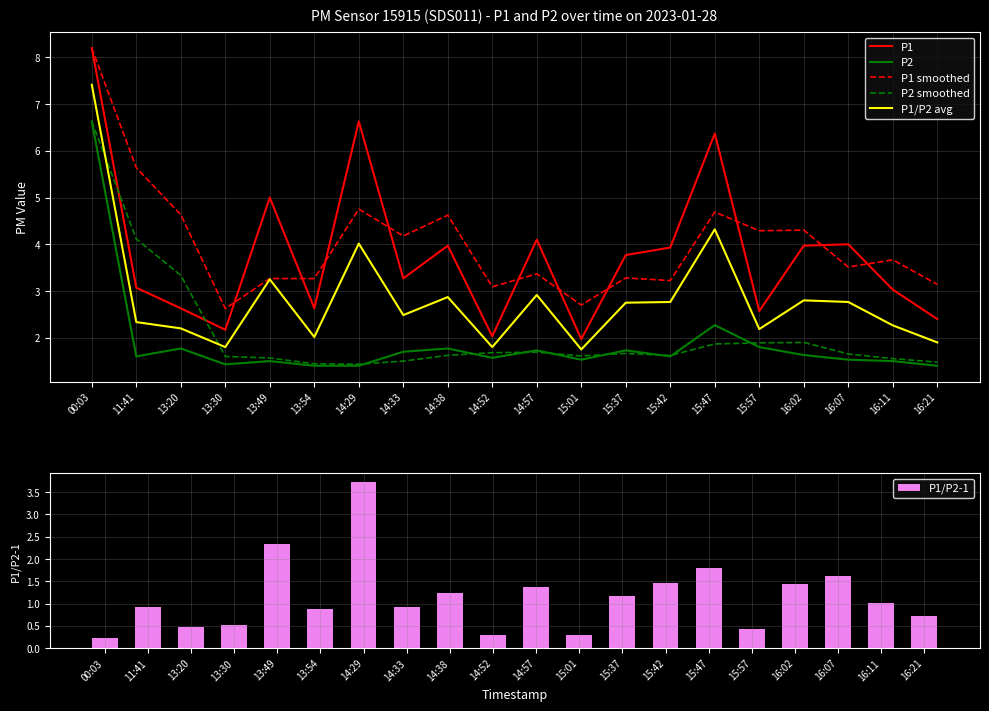

Reading left to right, extract all data points from this chart.

P1: 8.2	3.1	2.6	2.2	5.0	2.6	6.6	3.3	4.0	2.0	4.1	2.0	3.8	3.9	6.4	2.6	4.0	4.0	3.0	2.4
P2: 6.6	1.6	1.8	1.4	1.5	1.4	1.4	1.7	1.8	1.6	1.7	1.5	1.7	1.6	2.3	1.8	1.6	1.5	1.5	1.4
P1 smoothed: 8.2	5.6	4.6	2.6	3.3	3.3	4.8	4.2	4.6	3.1	3.4	2.7	3.3	3.2	4.7	4.3	4.3	3.5	3.7	3.1
P2 smoothed: 6.6	4.1	3.3	1.6	1.6	1.4	1.4	1.5	1.6	1.7	1.7	1.6	1.7	1.6	1.9	1.9	1.9	1.7	1.6	1.5
P1/P2 avg: 7.4	2.3	2.2	1.8	3.2	2.0	4.0	2.5	2.9	1.8	2.9	1.8	2.8	2.8	4.3	2.2	2.8	2.8	2.3	1.9
P1/P2-1: 0.2	0.9	0.5	0.5	2.3	0.9	3.7	0.9	1.2	0.3	1.4	0.3	1.2	1.5	1.8	0.4	1.4	1.6	1.0	0.7